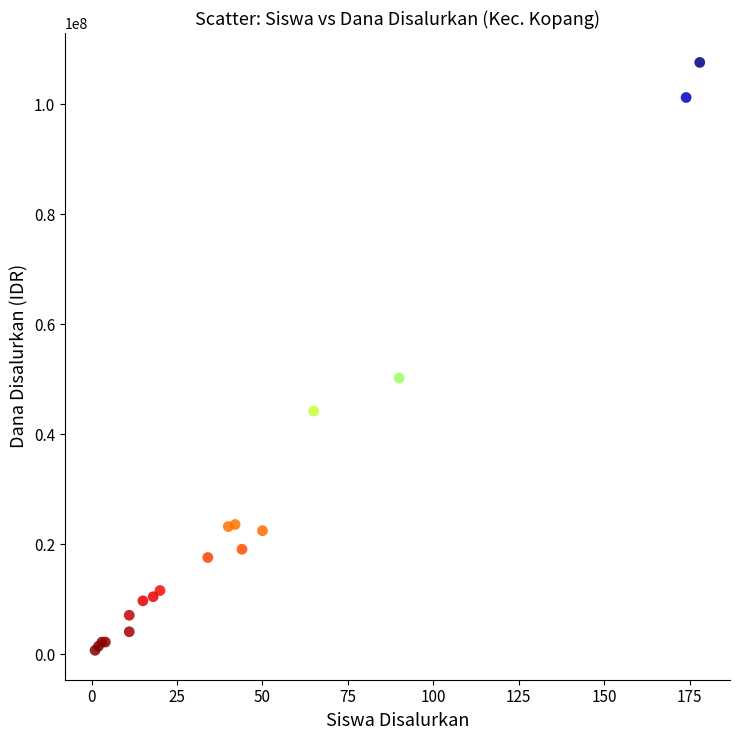

What Y value in the scatter plot is closest to 54187500?

50250000